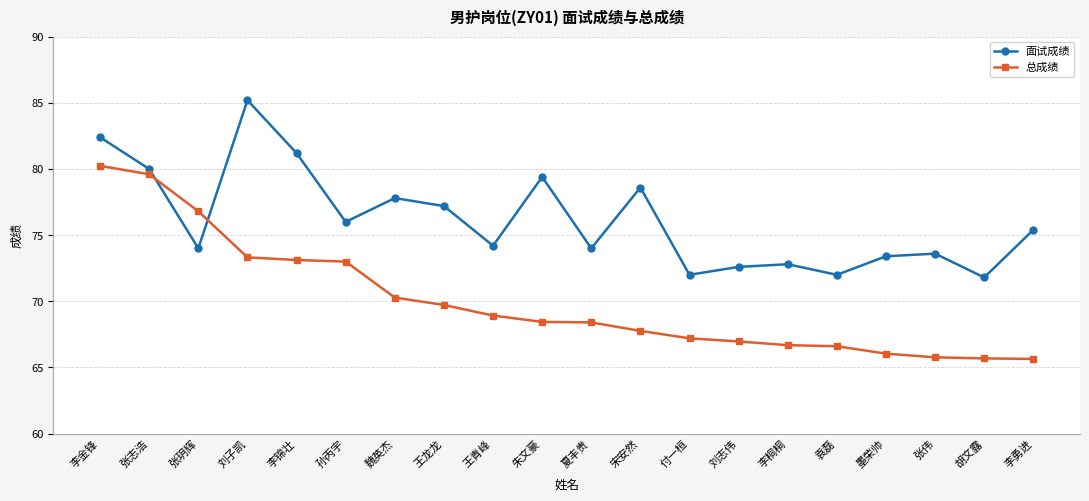

Is it true that 面试成绩 equals 126.7 at 刘子凯?

False